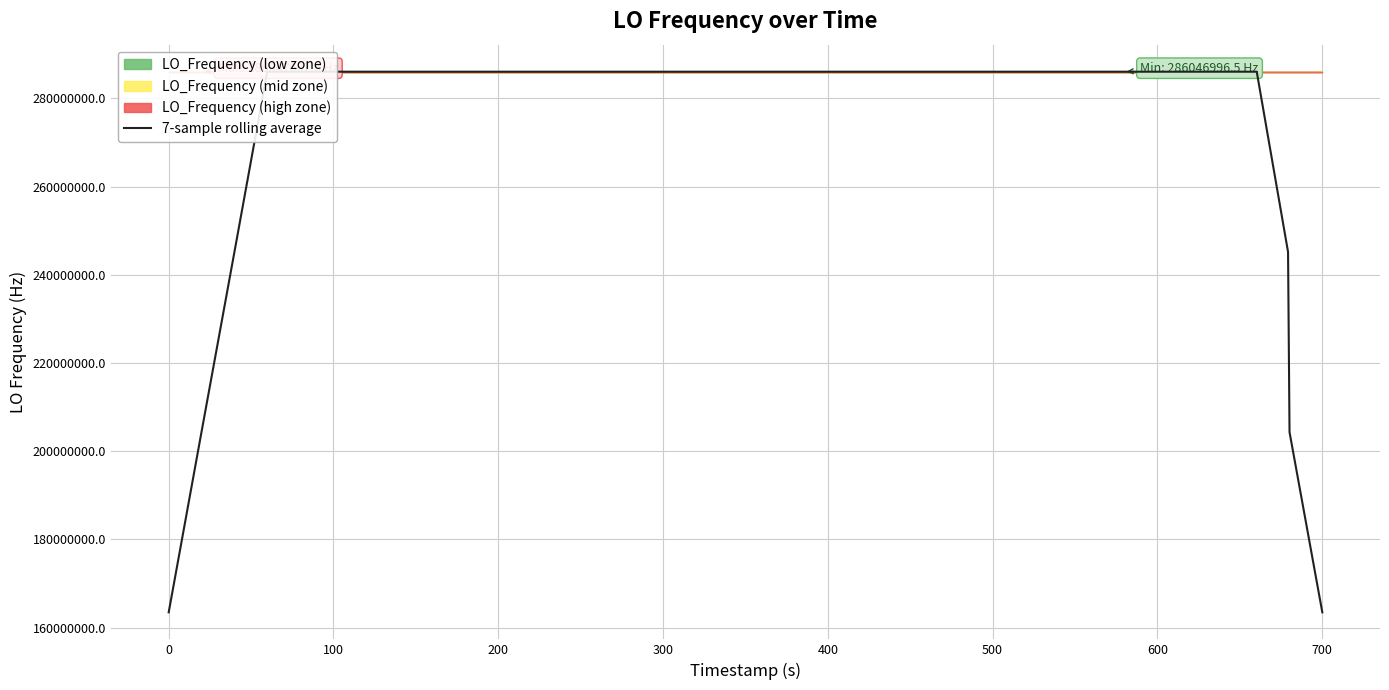

What is the minimum value for 7-sample rolling average?

163455428.6